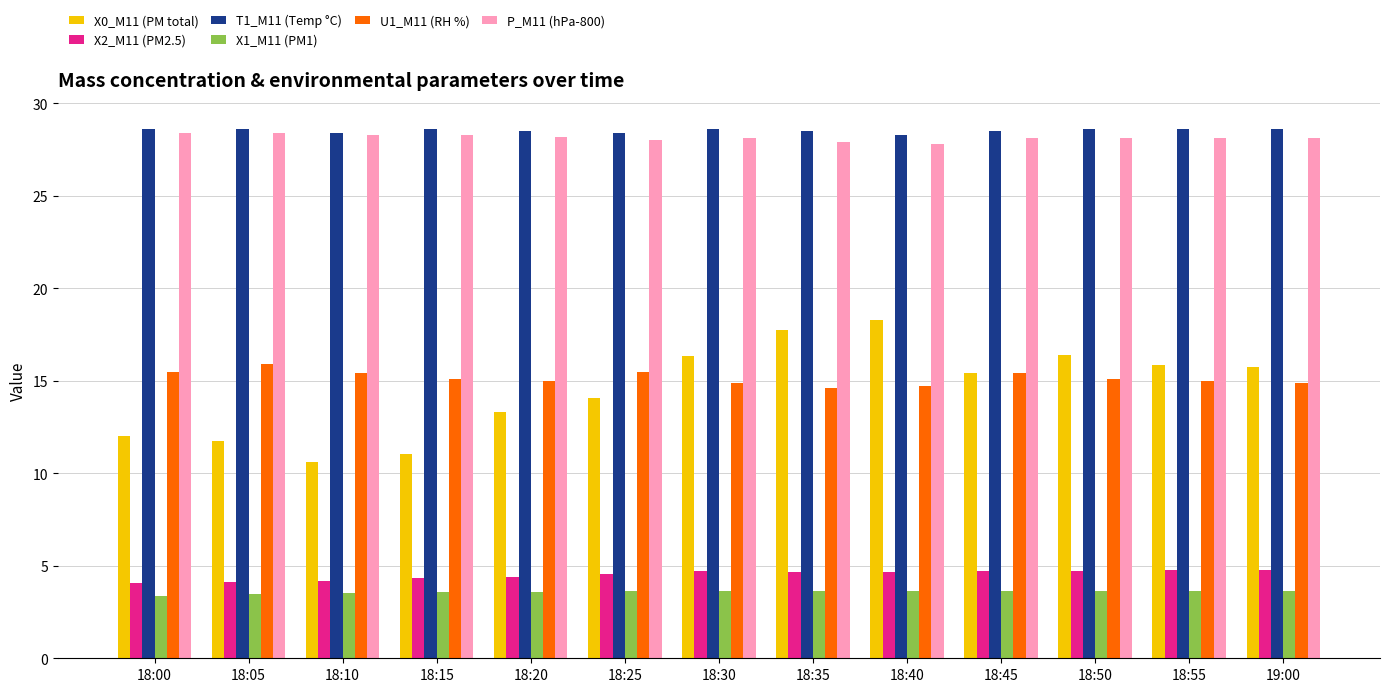

Count the number of categories in the chart.

13